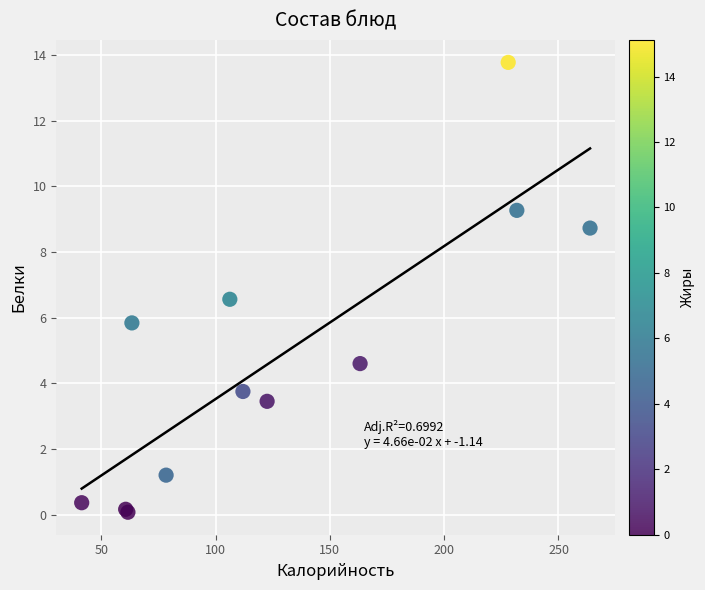

What Y value in the scatter plot is closest to 6?

5.8